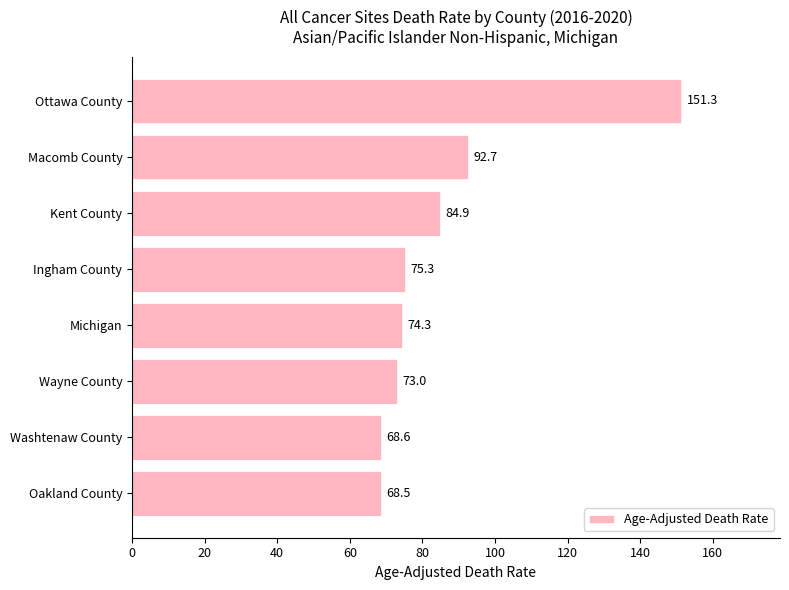

Between Washtenaw County and Michigan, which is larger?

Michigan